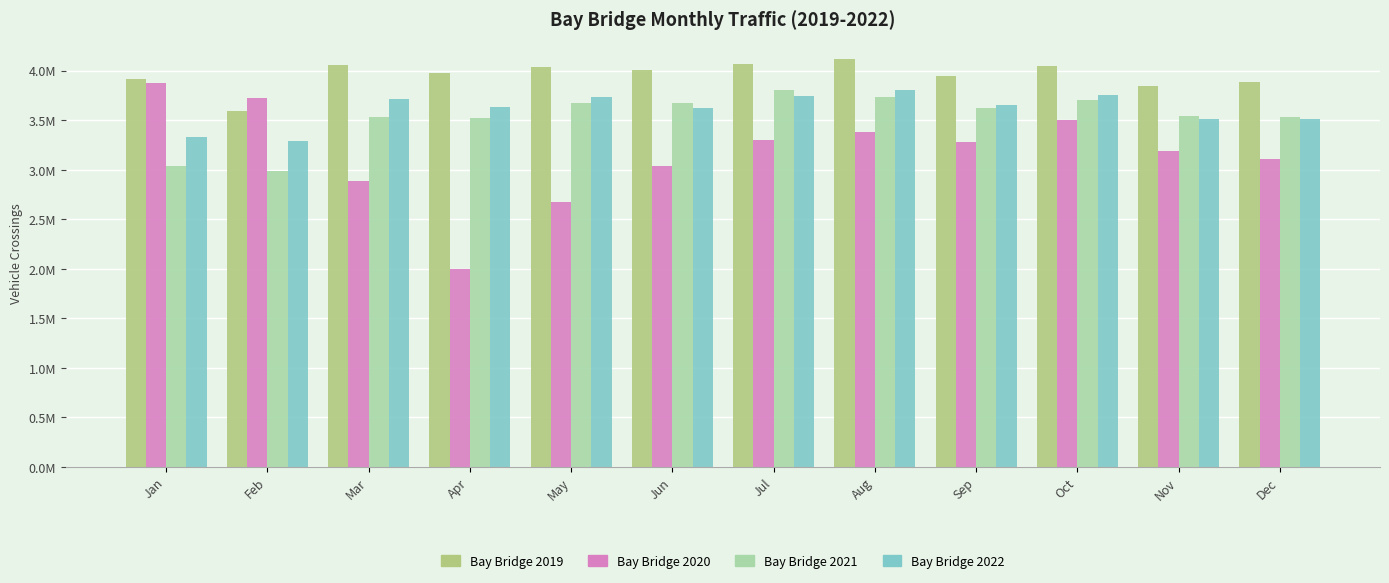

List the series in order of their peak value, highest first.

Bay Bridge 2019, Bay Bridge 2020, Bay Bridge 2022, Bay Bridge 2021